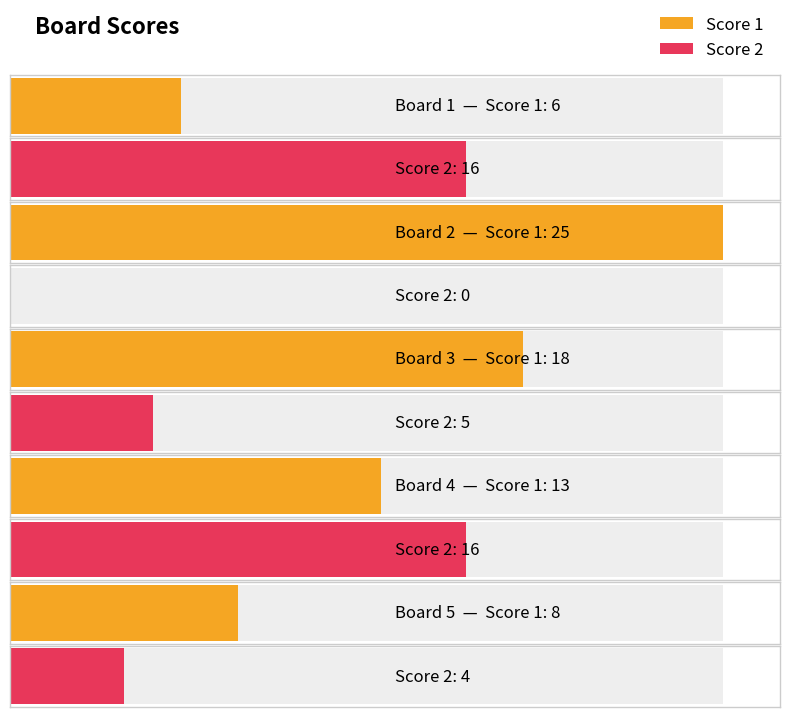

What is the maximum value shown in the chart?

25